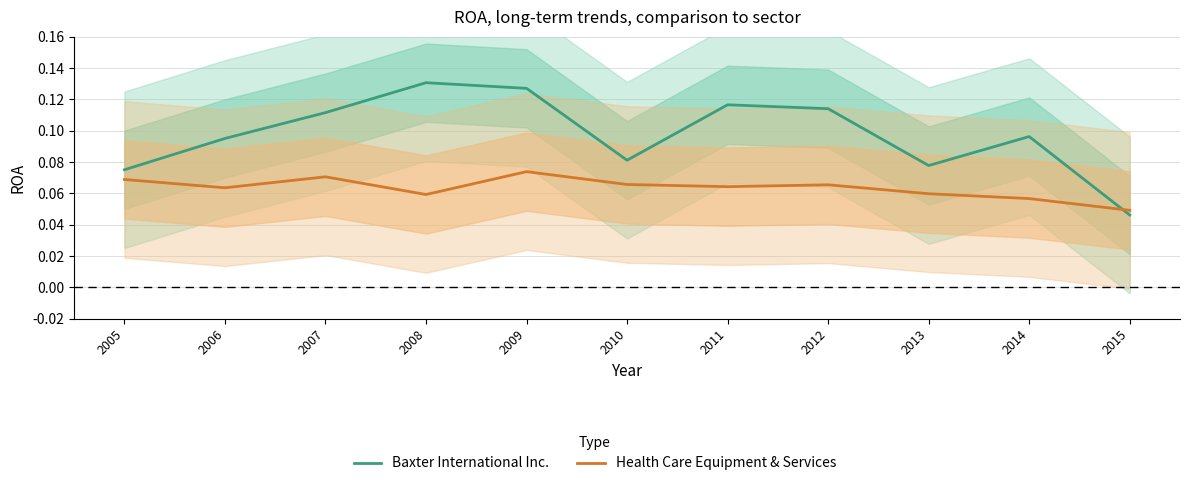

True or false: Baxter International Inc. has a value of 0.0 at 2011.

False